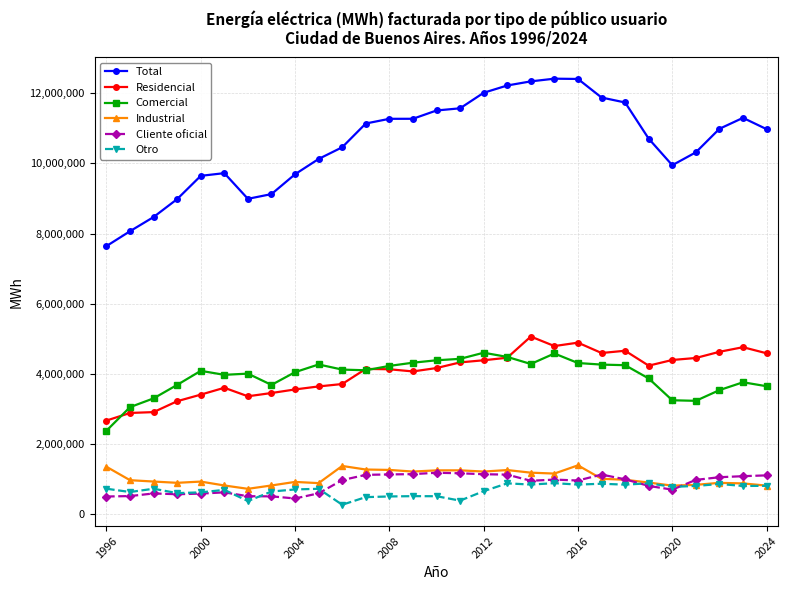

Which series has the largest total across all categories?

Total